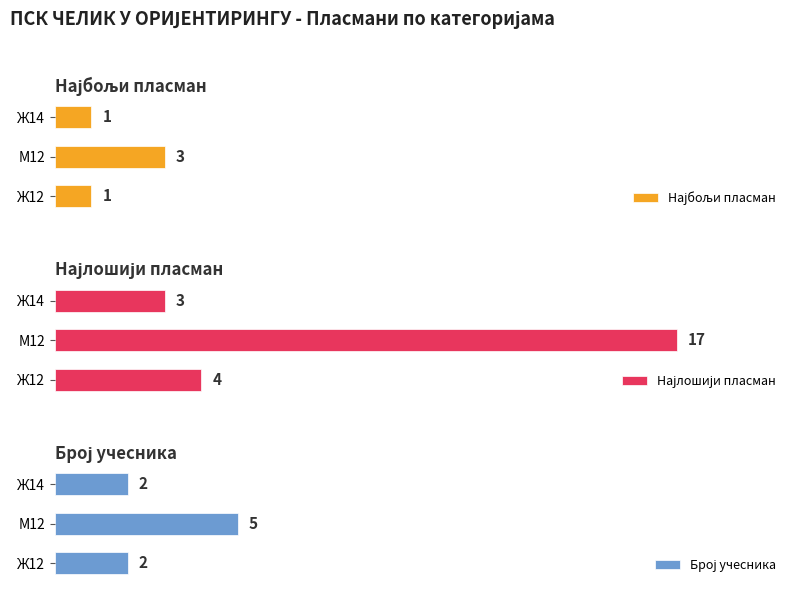

Is it true that Број учесника equals 8 at М12?

False